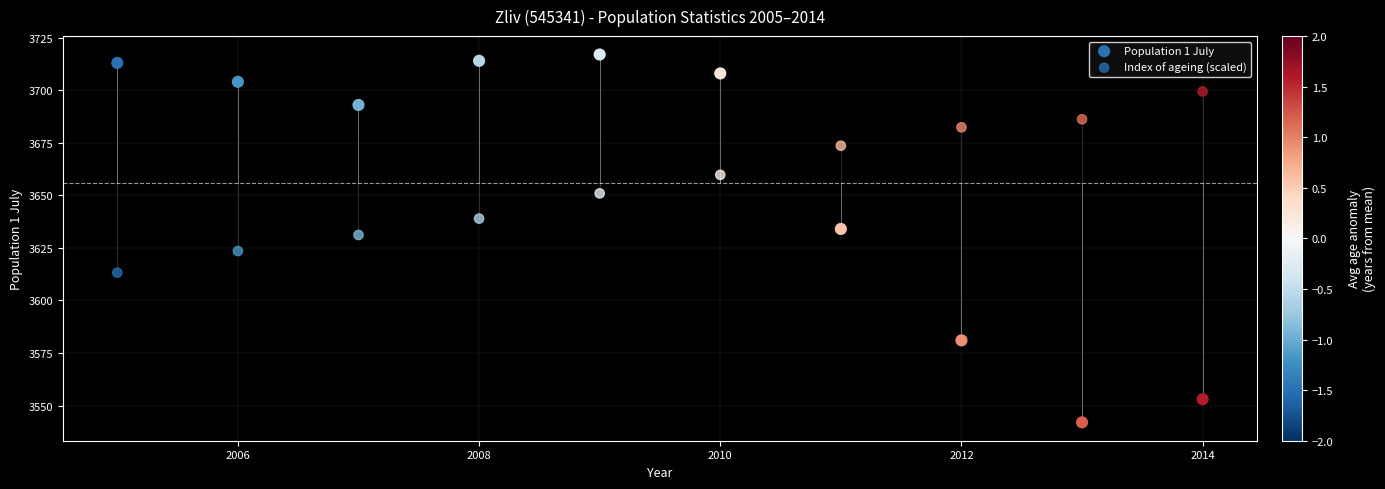

Across all series, what Y value is closest to 3629?

3631.1